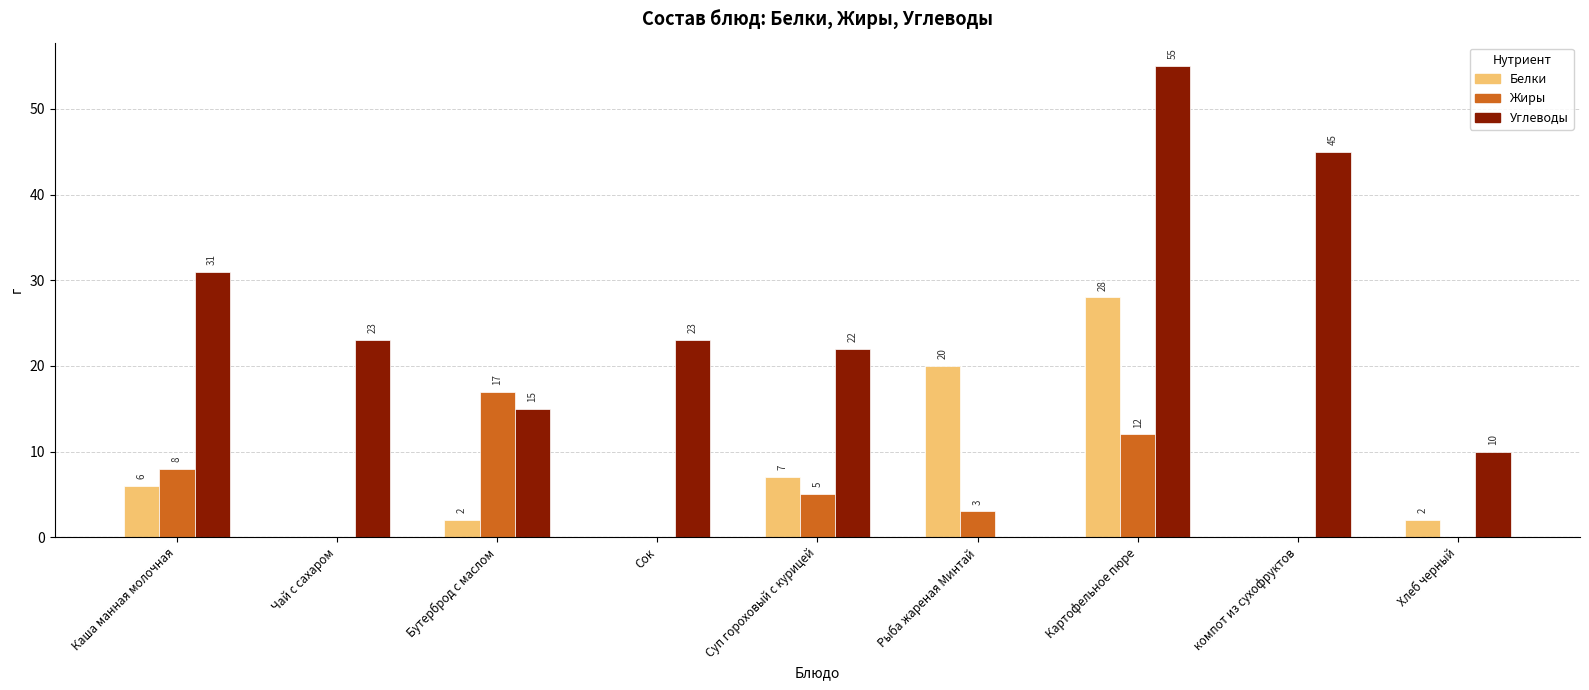

What is the difference between the Белки values at Бутерброд с маслом and Рыба жареная Минтай?

18